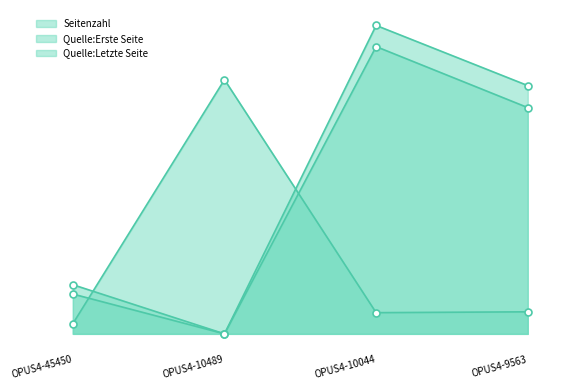

Which series has the largest total across all categories?

Quelle:Letzte Seite